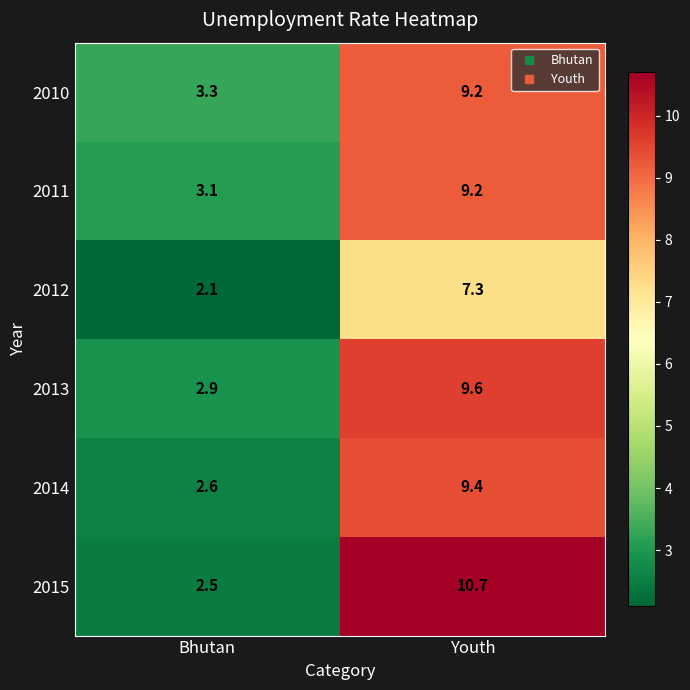

Reading left to right, what are all the values shown in this chart?

2010: Bhutan=3.3	Youth=9.2
2011: Bhutan=3.1	Youth=9.2
2012: Bhutan=2.1	Youth=7.3
2013: Bhutan=2.9	Youth=9.6
2014: Bhutan=2.6	Youth=9.4
2015: Bhutan=2.5	Youth=10.7